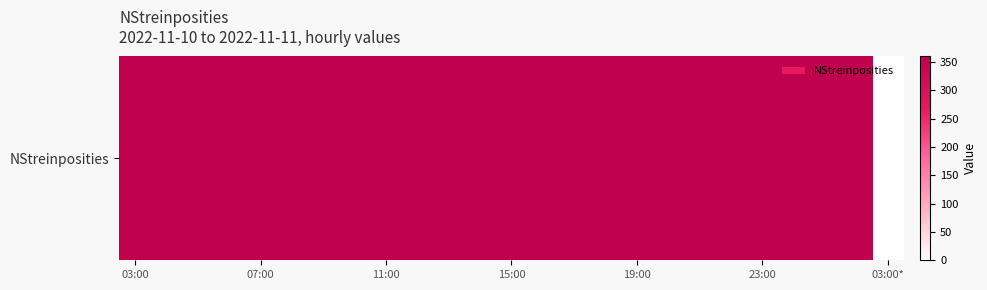

What is the difference between the maximum and minimum values?

359